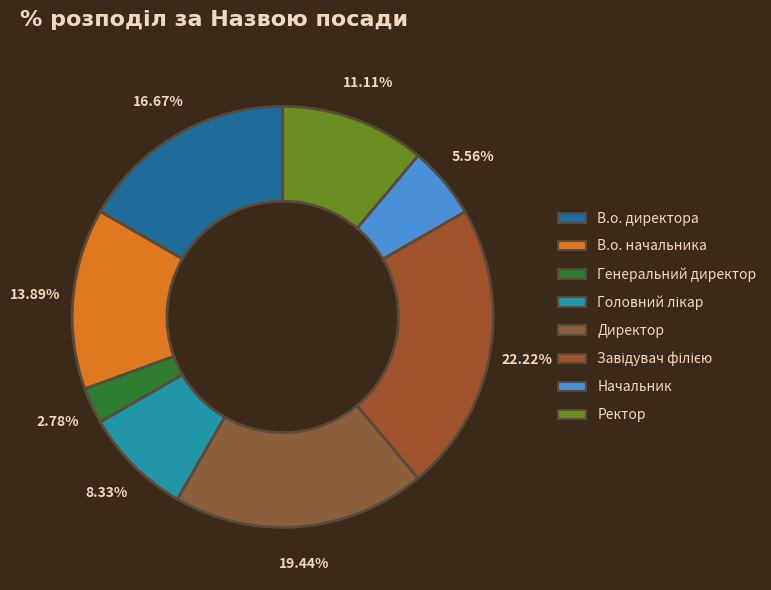

How many slices are in this pie chart?

8